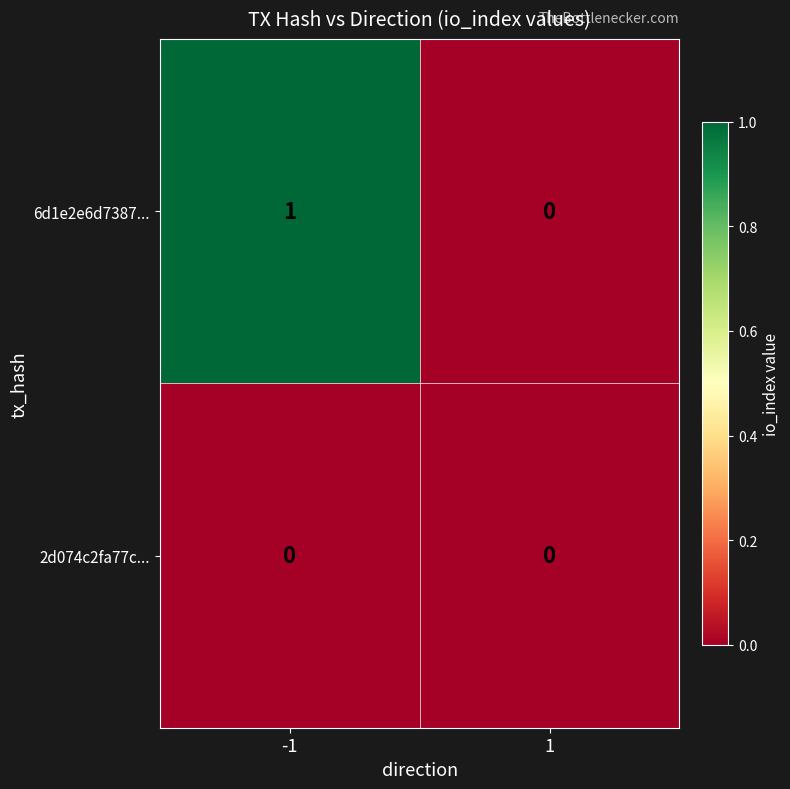

List the series in order of their overall mean, lowest first.

2d074c2fa77c..., 6d1e2e6d7387...